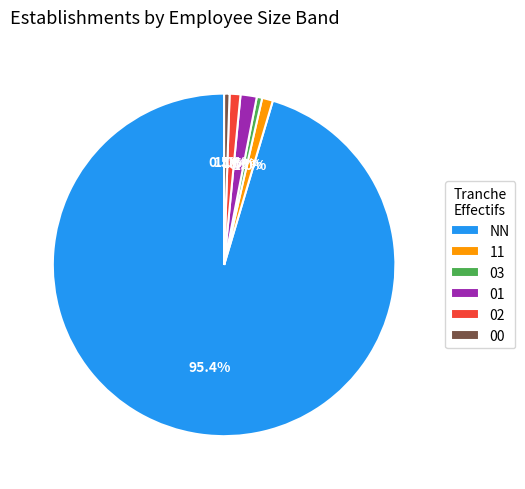

To the nearest percent, what is the difference between the 01 and 02 slice percentages?

1%